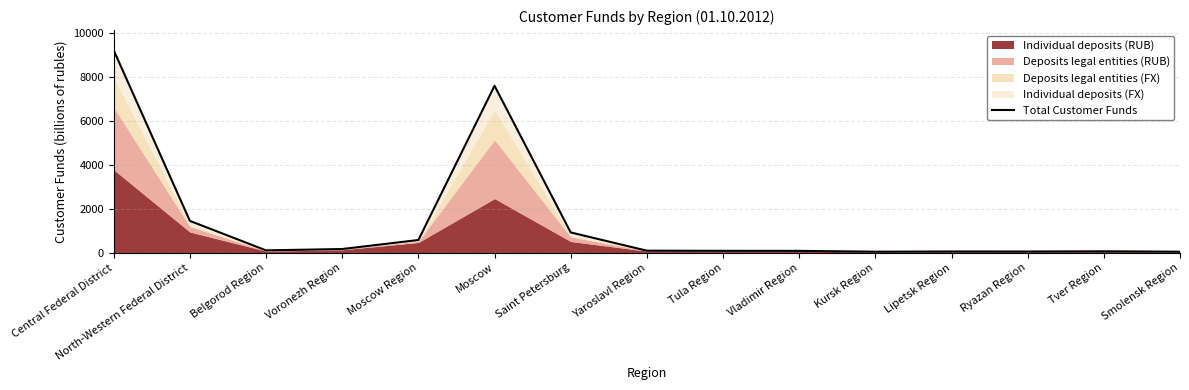

What is the difference between the values at Voronezh Region and Ryazan Region?

113.8